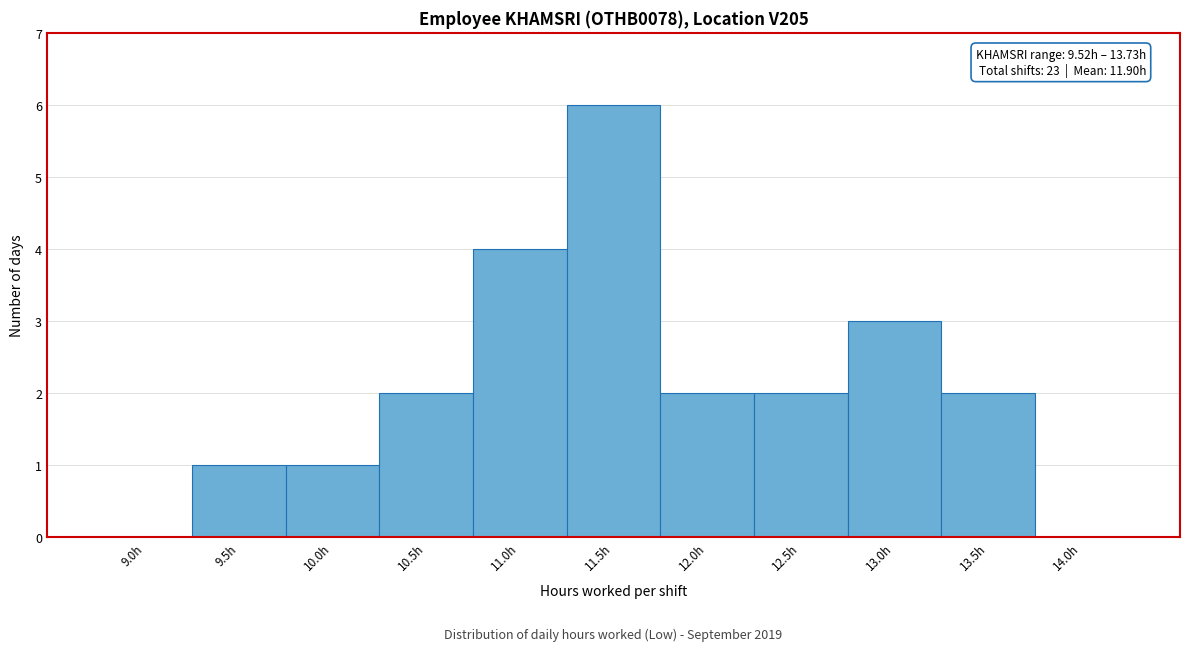

Reading left to right, extract all data points from this chart.

9.0h=0	9.5h=1	10.0h=1	10.5h=2	11.0h=4	11.5h=6	12.0h=2	12.5h=2	13.0h=3	13.5h=2	14.0h=0